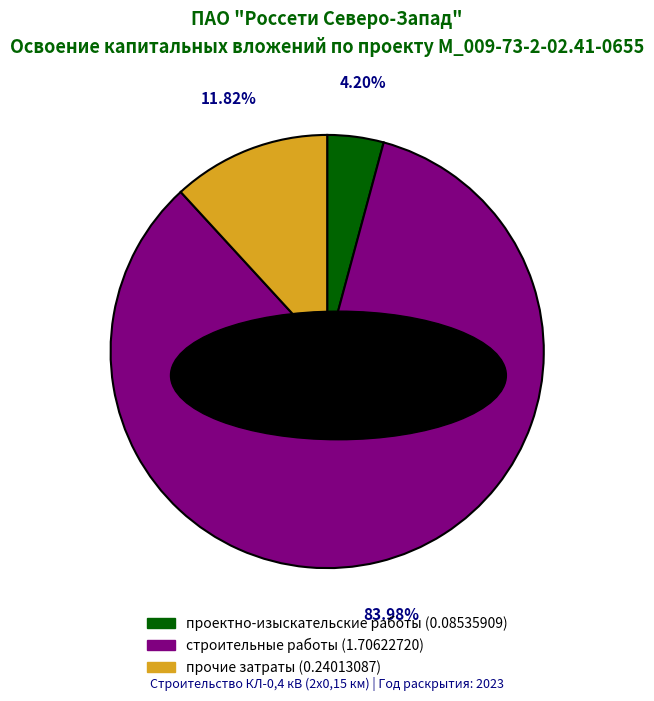

Combined, do прочие затраты and проектно-изыскательские работы account for over 50%?

No